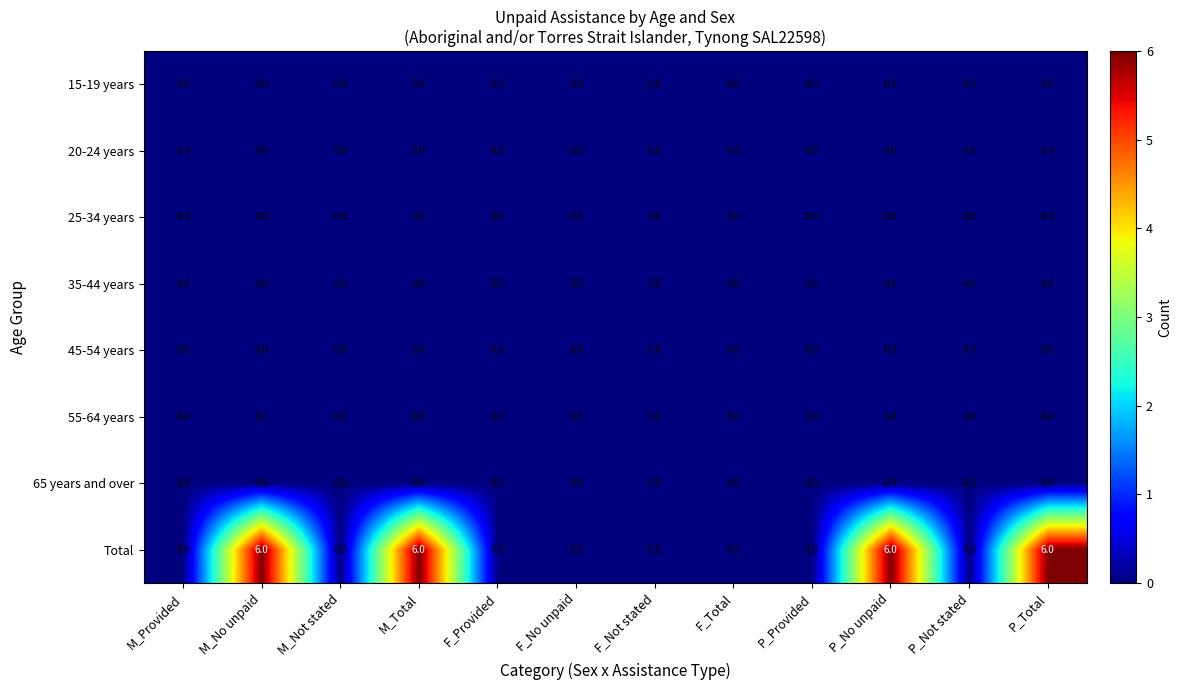

What is the difference between the highest and lowest values at P_No unpaid?

6